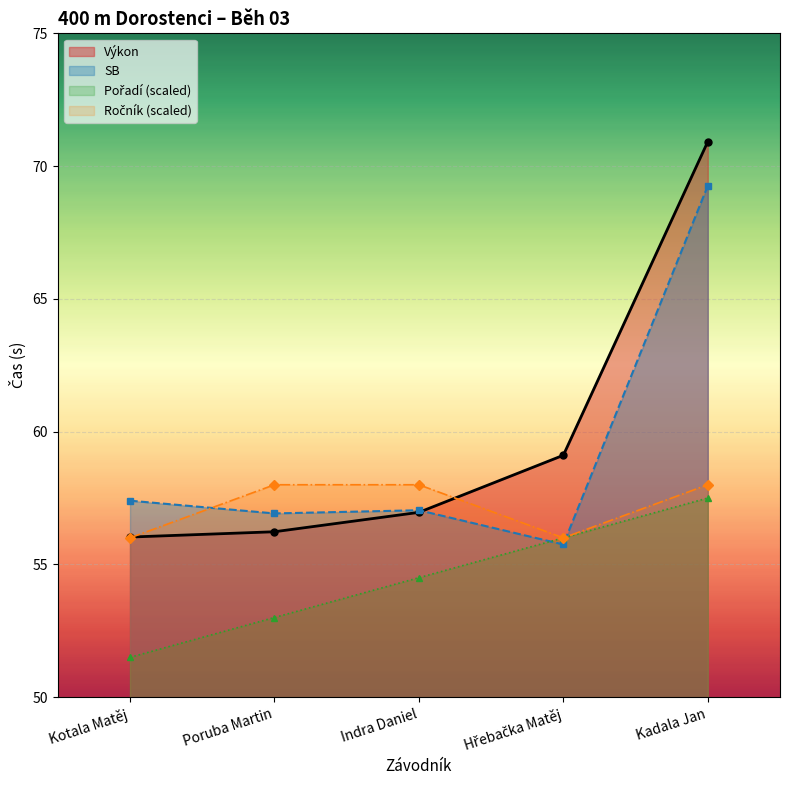

At which category is the sum across all series the highest?

Kadala Jan